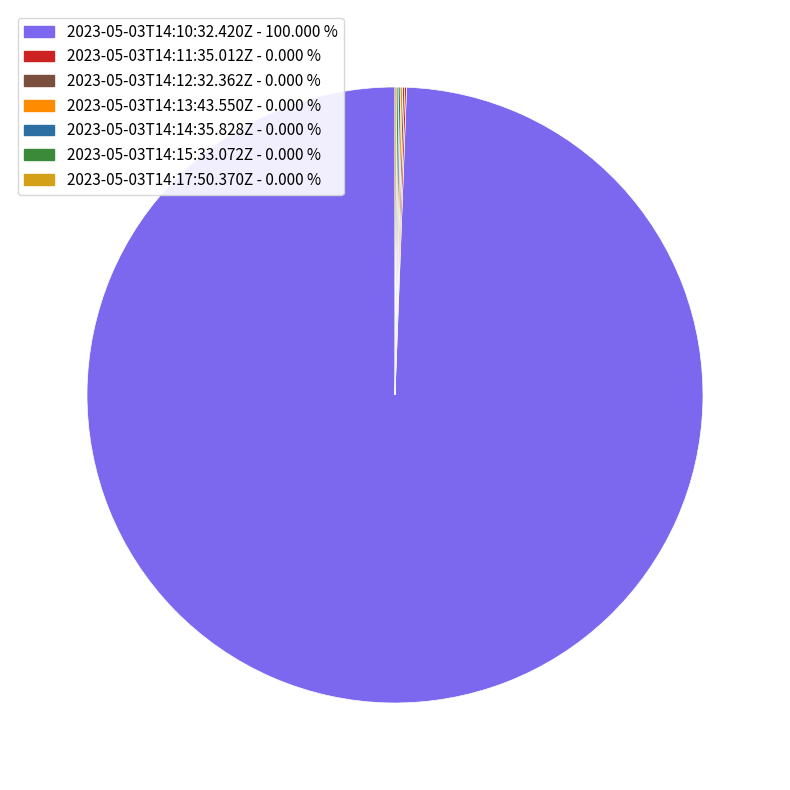

Does any single category account for the majority?

Yes